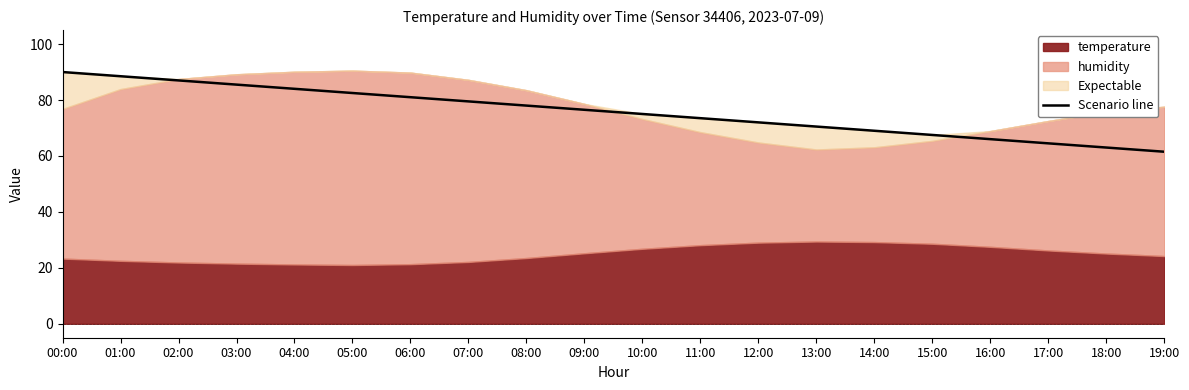

What is the highest value of the Scenario line series?

90.0